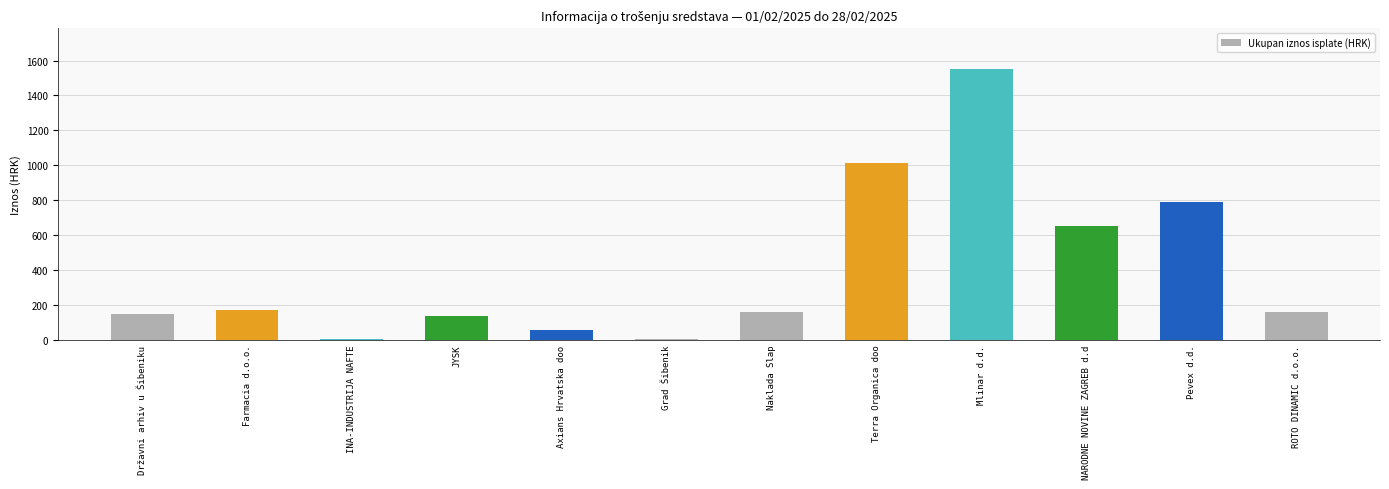

What is the difference between the values at Mlinar d.d. and Pevex d.d.?

761.7